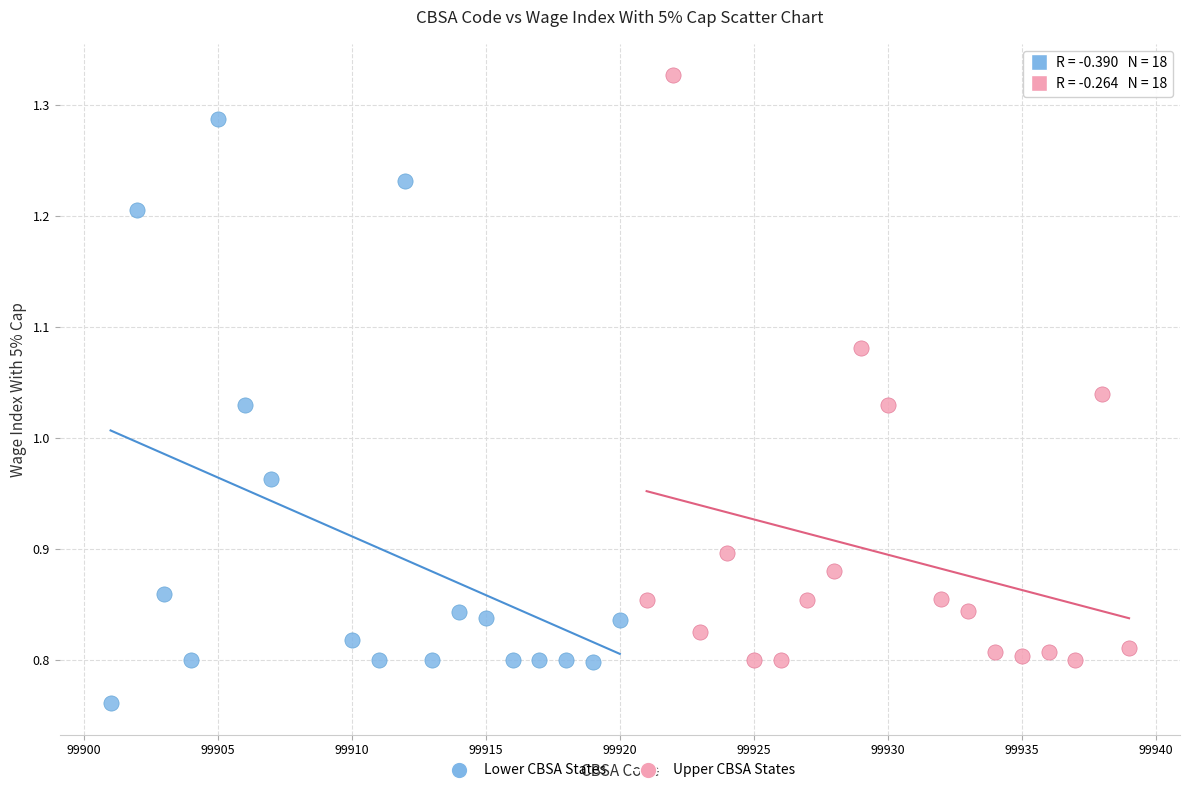

Which series reaches the minimum Y coordinate?

Lower CBSA States